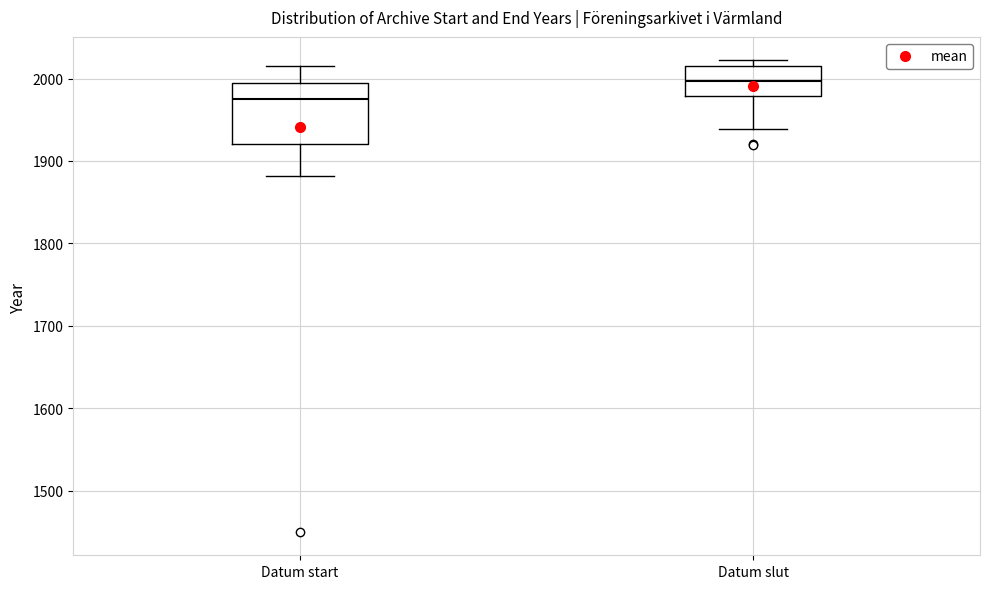

Where does the lower whisker of the box for Datum slut end on the y-axis? The values are not printed on the chart, so give them approximately, as read against the axis.

1940